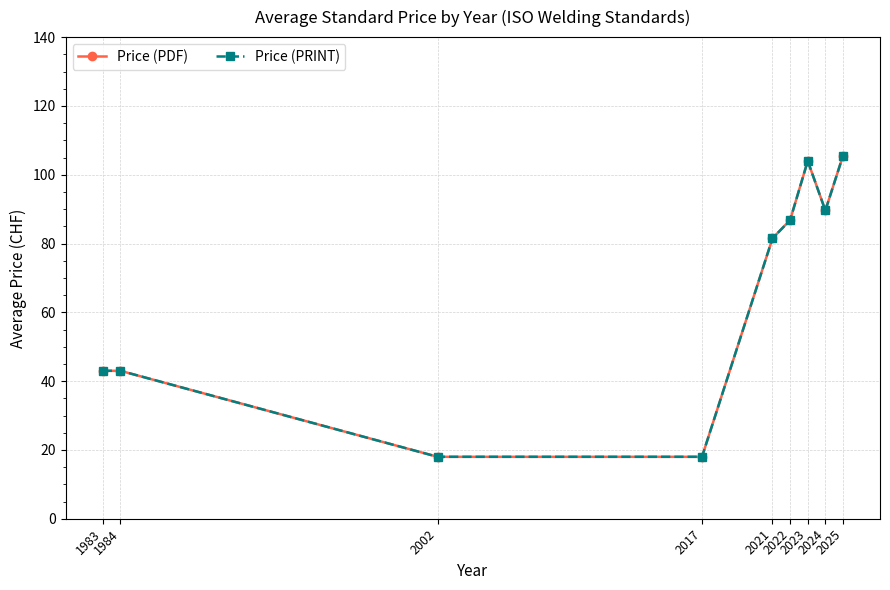

The Price (PRINT) series shows 18.0 at 2002. True or false?

True